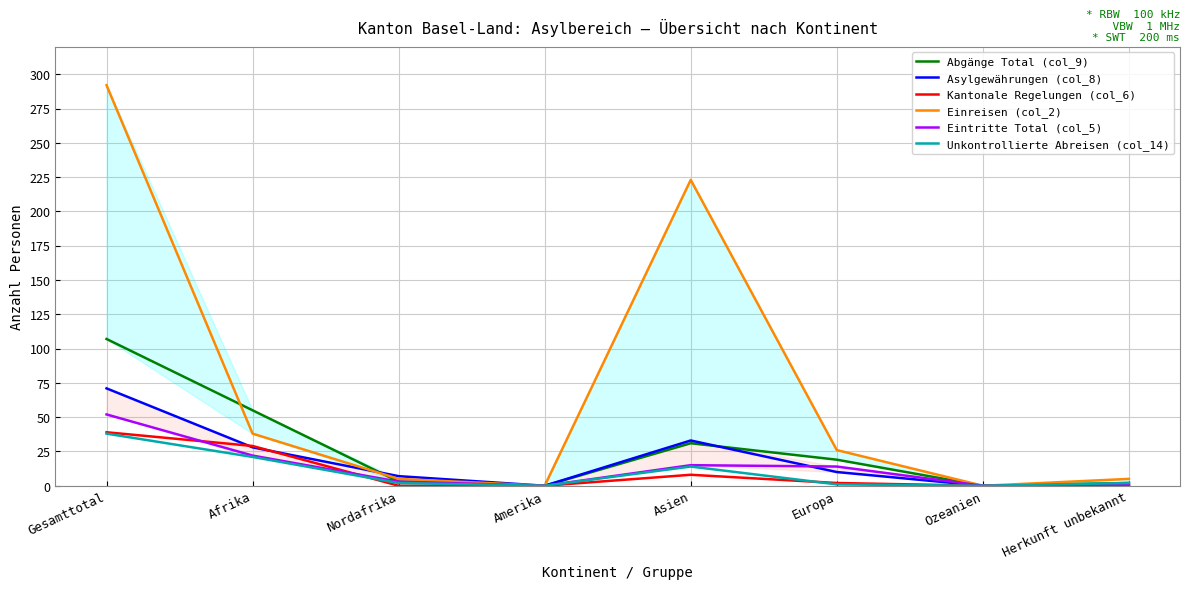

Which series has the largest total across all categories?

Einreisen (col_2)